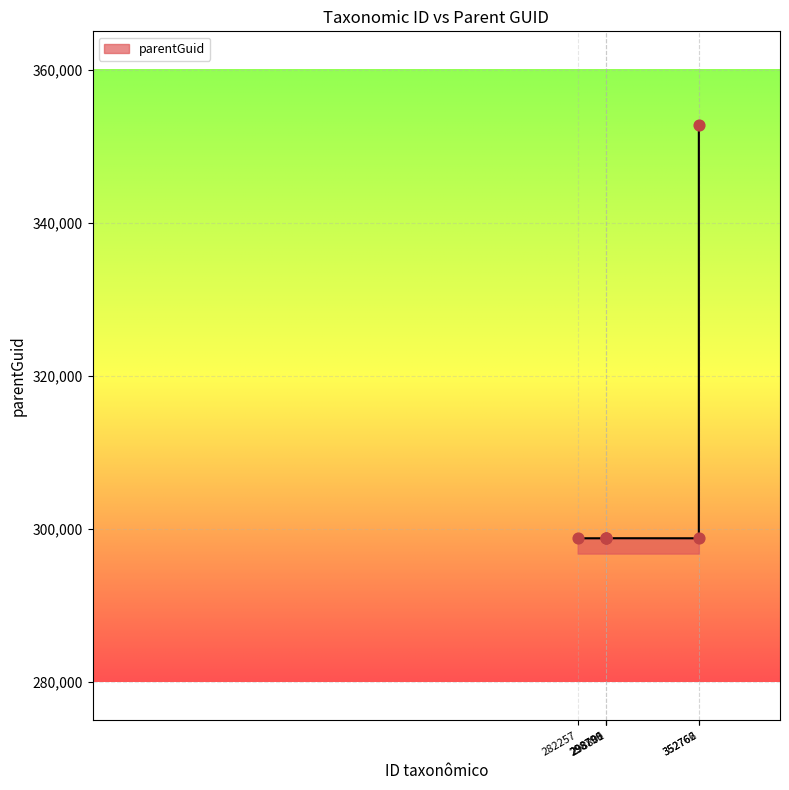

What is the ratio of the value at 298799 to the value at 352766?

0.8